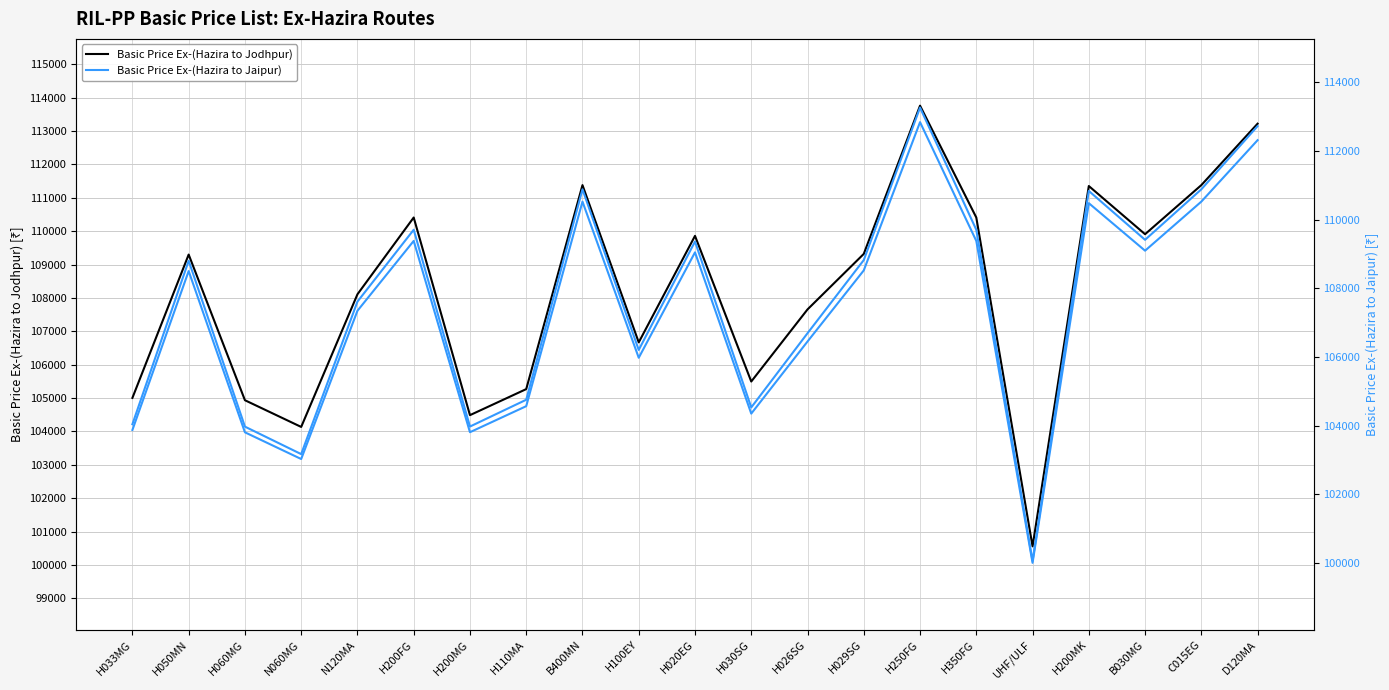

The value of Basic Price Ex-(Hazira to Jodhpur) at C015EG is 56774. True or false?

False